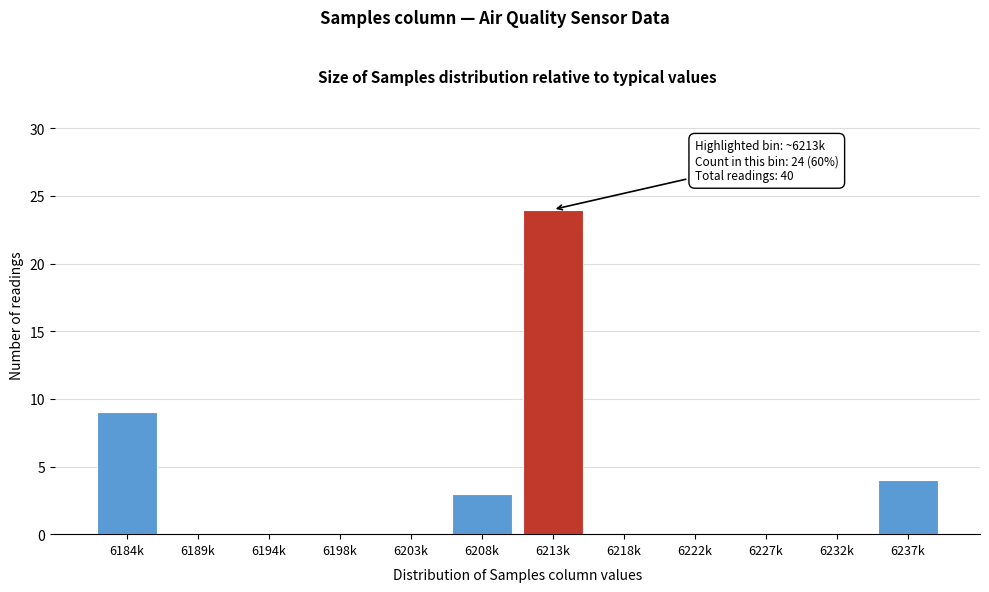

Reading left to right, extract all data points from this chart.

6184k=9	6189k=0	6194k=0	6198k=0	6203k=0	6208k=3	6213k=24	6218k=0	6222k=0	6227k=0	6232k=0	6237k=4